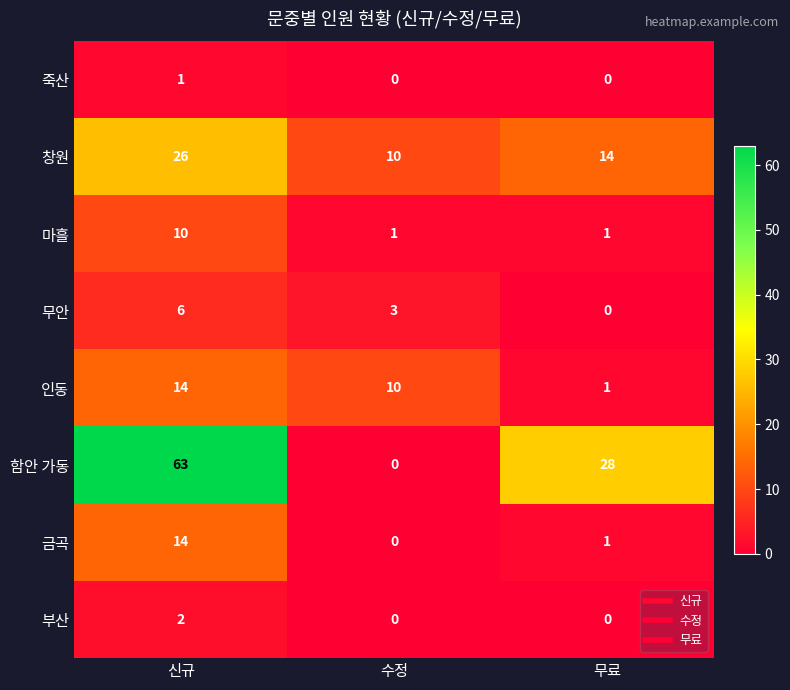

What is the highest value of the 인동 series?

14